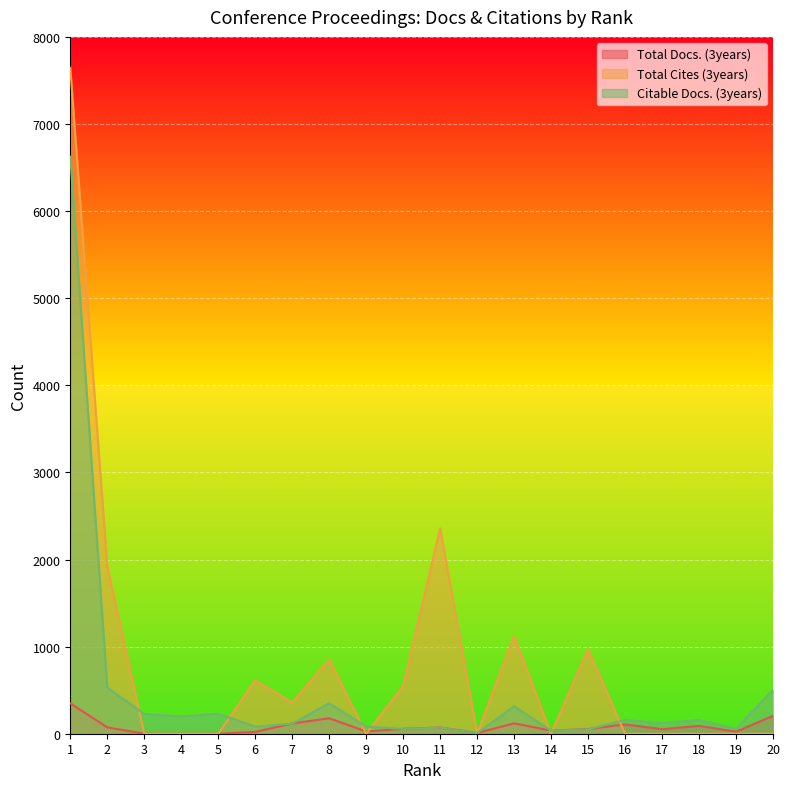

What is the difference between the second highest and second lowest values in the Total Cites (3years) series?

2358